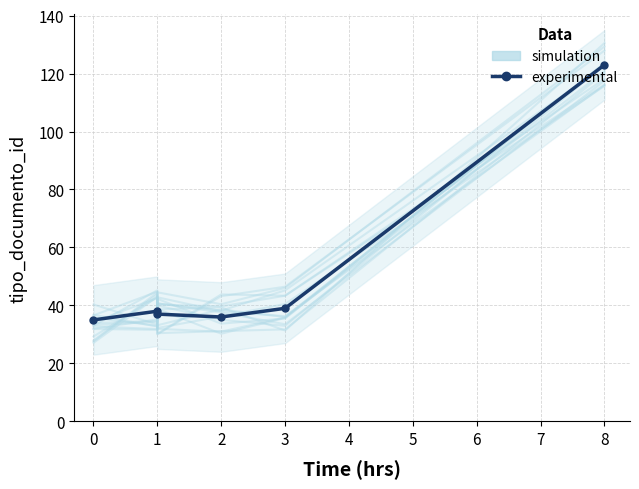

Which series has the largest range (max minus min)?

experimental